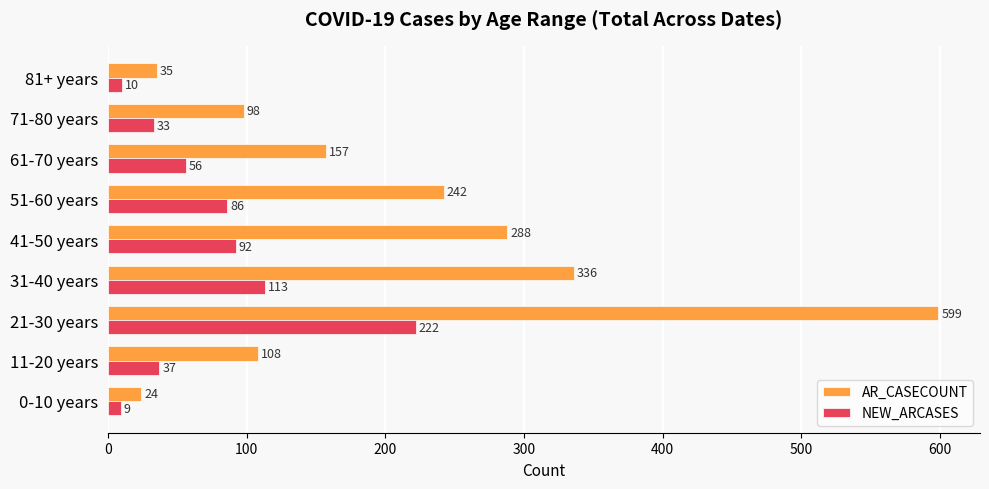

At how many categories does at least one series exceed 150?

5